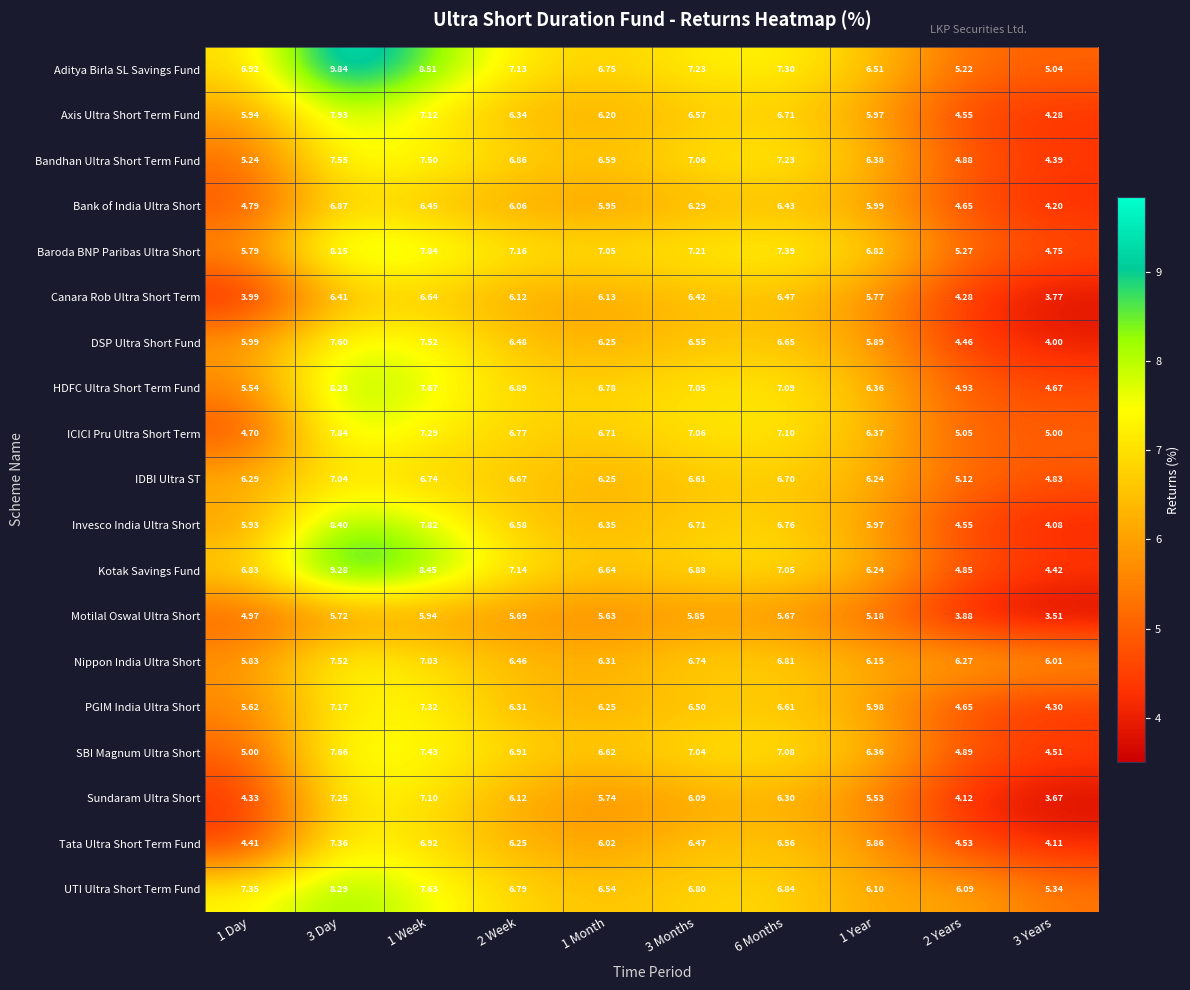

At which category is the sum across all series the highest?

3 Day